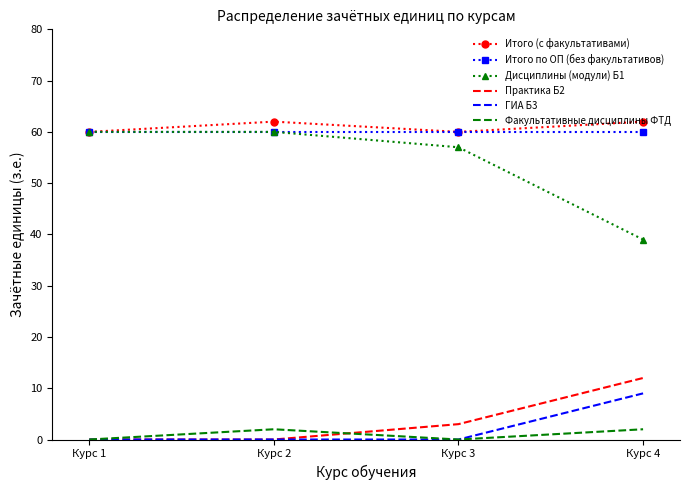

Reading right to left, list all the values displayed in this chart.

Итого (с факультативами): Курс 4=62	Курс 3=60	Курс 2=62	Курс 1=60
Итого по ОП (без факультативов): Курс 4=60	Курс 3=60	Курс 2=60	Курс 1=60
Дисциплины (модули) Б1: Курс 4=39	Курс 3=57	Курс 2=60	Курс 1=60
Практика Б2: Курс 4=12	Курс 3=3	Курс 2=0	Курс 1=0
ГИА Б3: Курс 4=9	Курс 3=0	Курс 2=0	Курс 1=0
Факультативные дисциплины ФТД: Курс 4=2	Курс 3=0	Курс 2=2	Курс 1=0